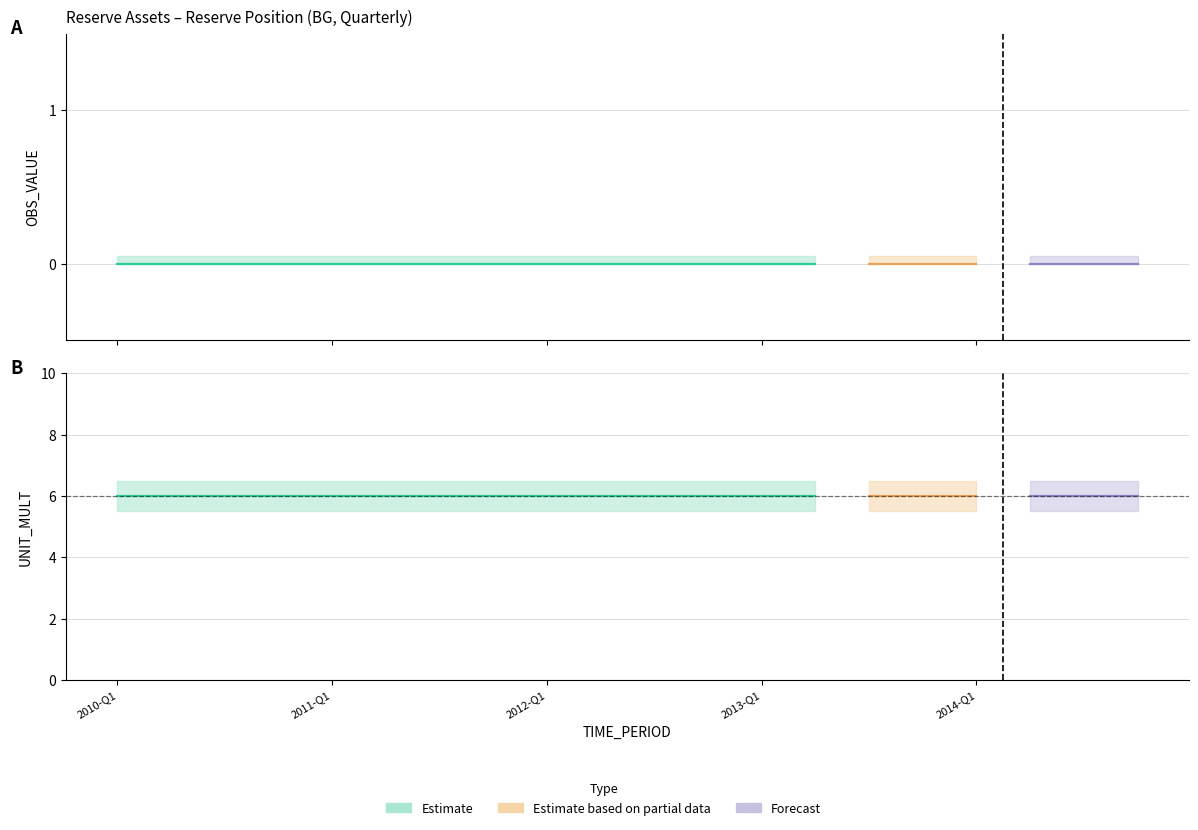

True or false: OBS_VALUE and UNIT_MULT cross at least once.

False